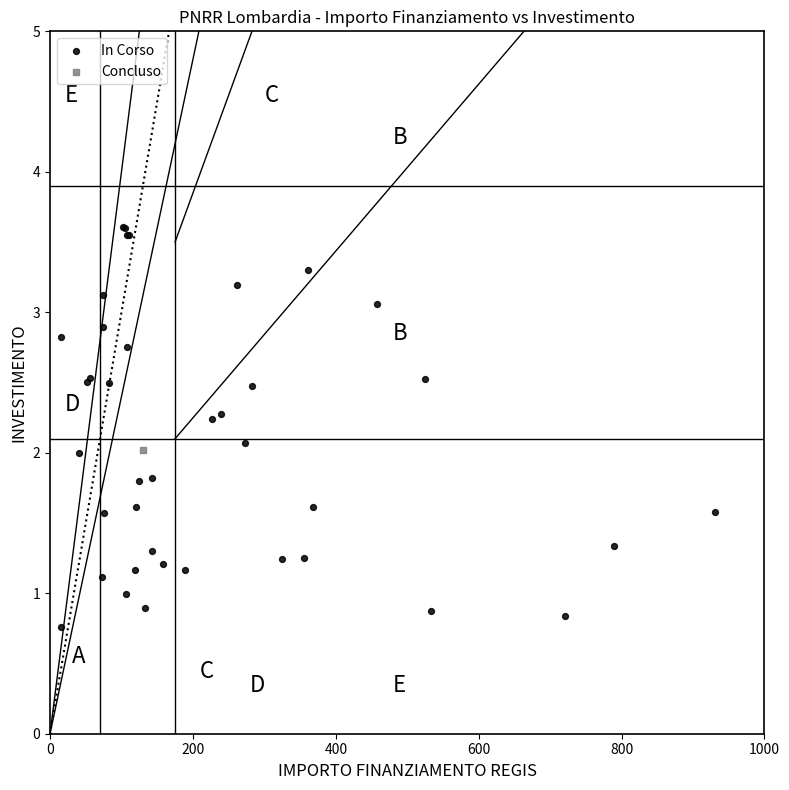

What are all the series names shown in the legend?

In Corso, Concluso